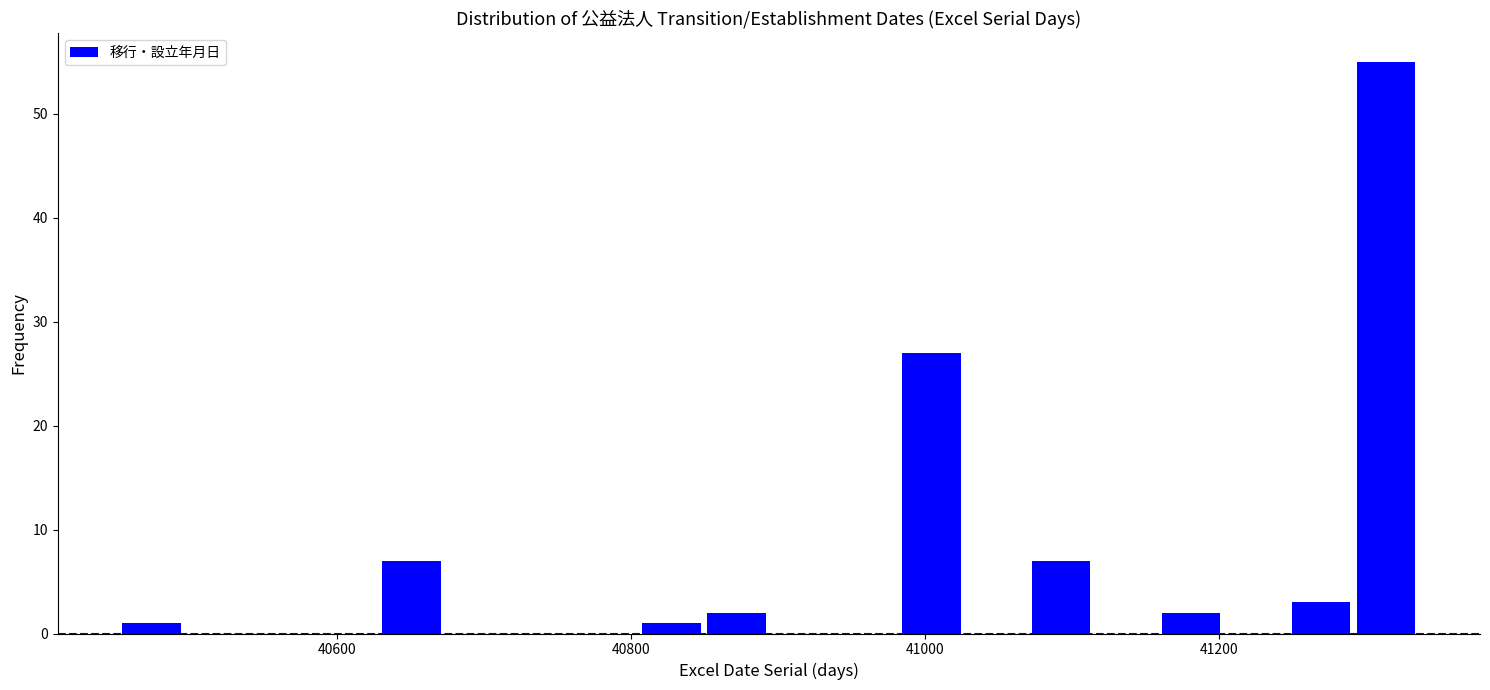

Read against the x-axis, roughly where is the centre of the tallest bar?

41320